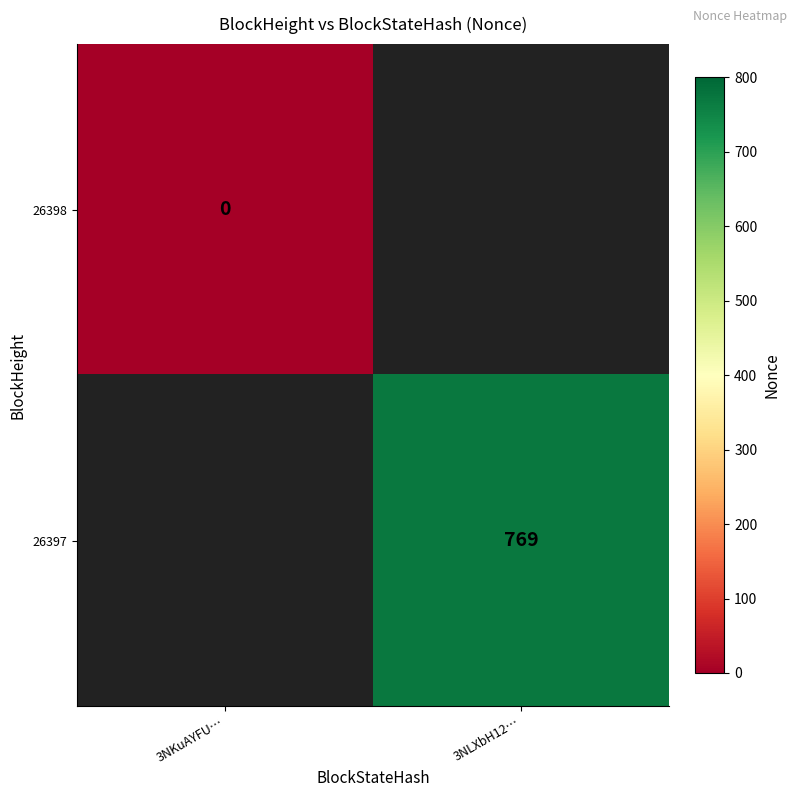

The 26397 series shows 769 at 3NLXbH12…. True or false?

True